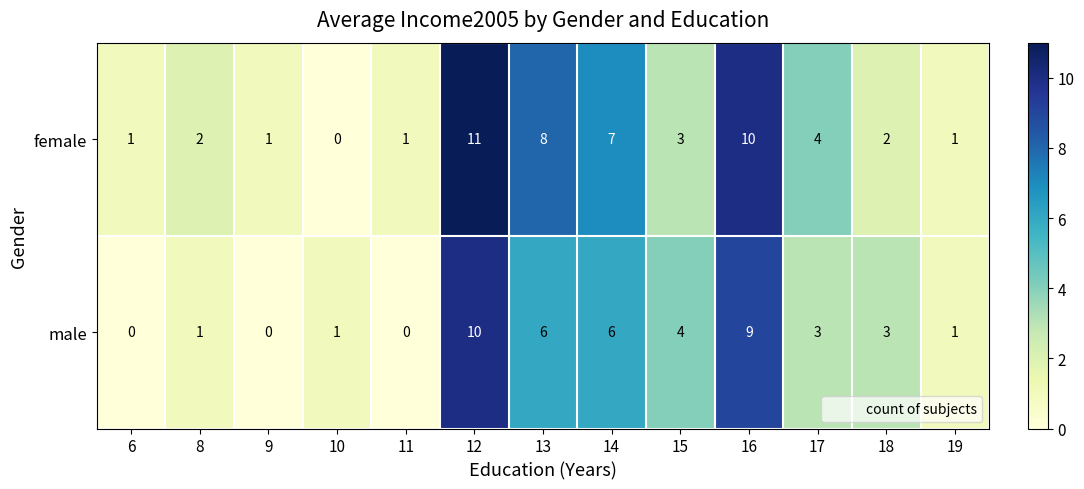

Reading right to left, transcribe all the data shown in this chart.

female: 1	2	4	10	3	7	8	11	1	0	1	2	1
male: 1	3	3	9	4	6	6	10	0	1	0	1	0